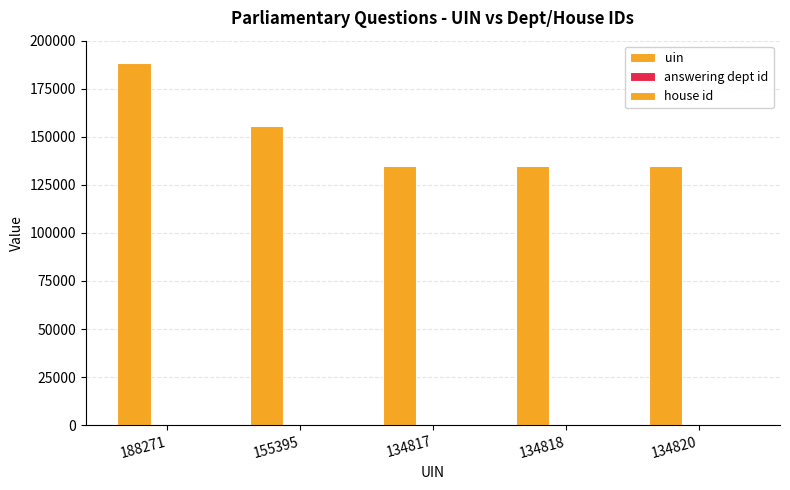

Count the number of data series in this chart.

3